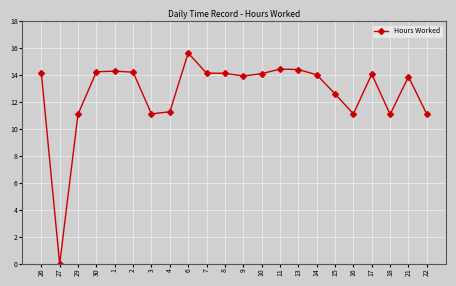

True or false: the data has more than 1 interior local peaks.

True